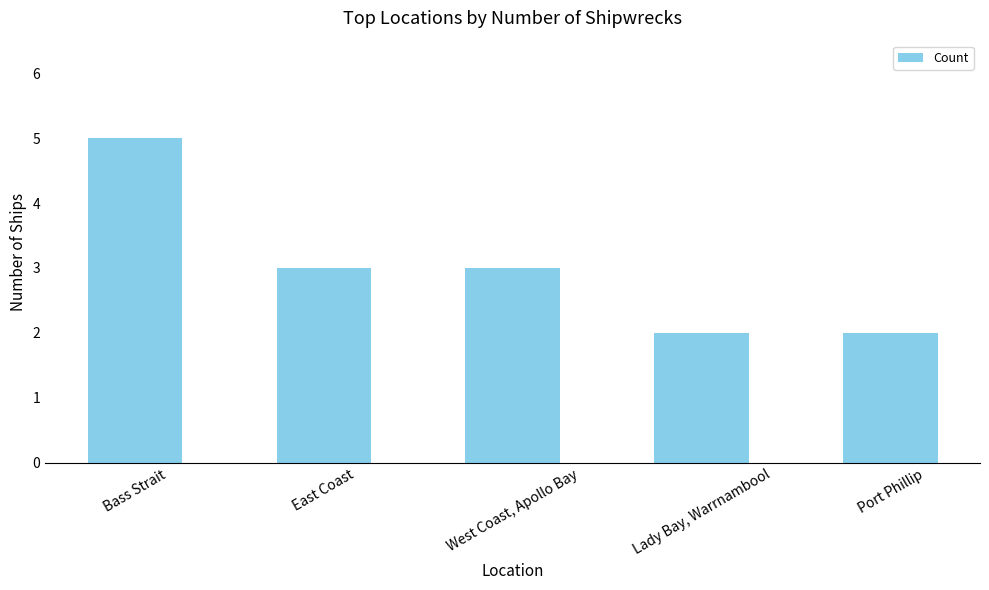

What is the difference between the maximum and minimum values?

3